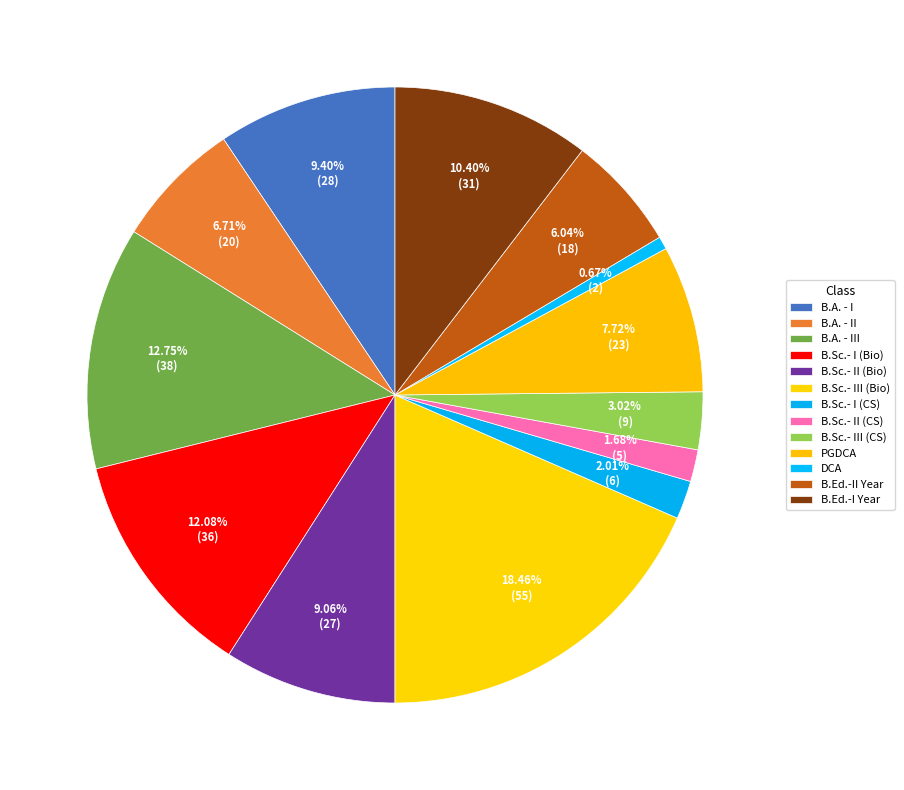

Count the number of slices in the pie.

13